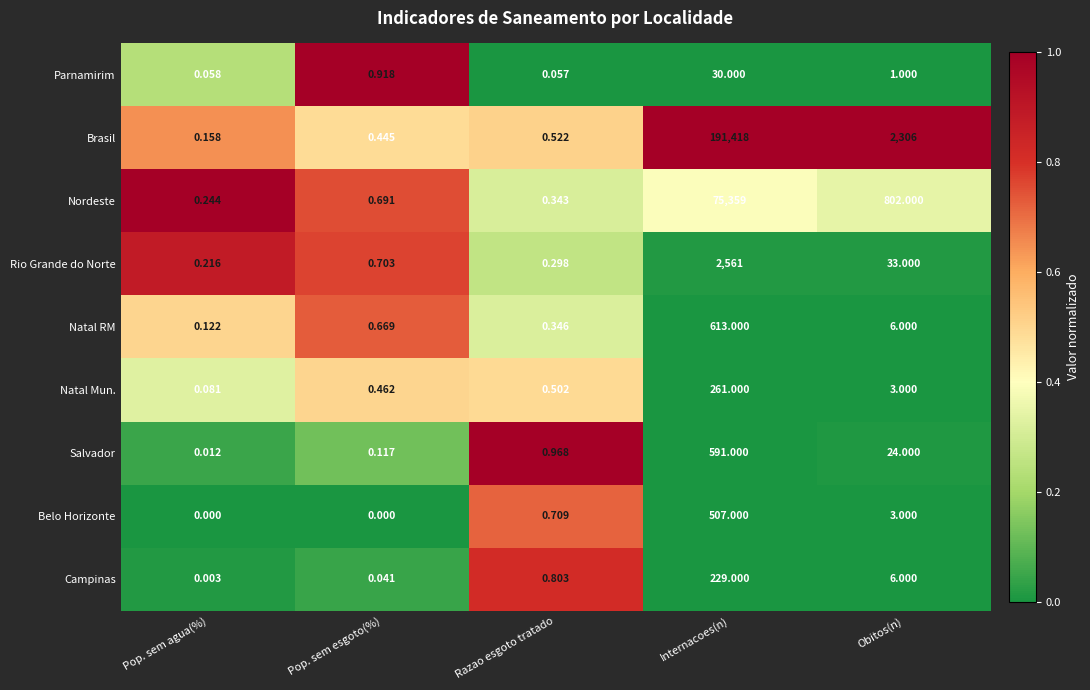

List the series in order of their peak value, highest first.

Brasil, Nordeste, Rio Grande do Norte, Natal RM, Salvador, Belo Horizonte, Natal Mun., Campinas, Parnamirim